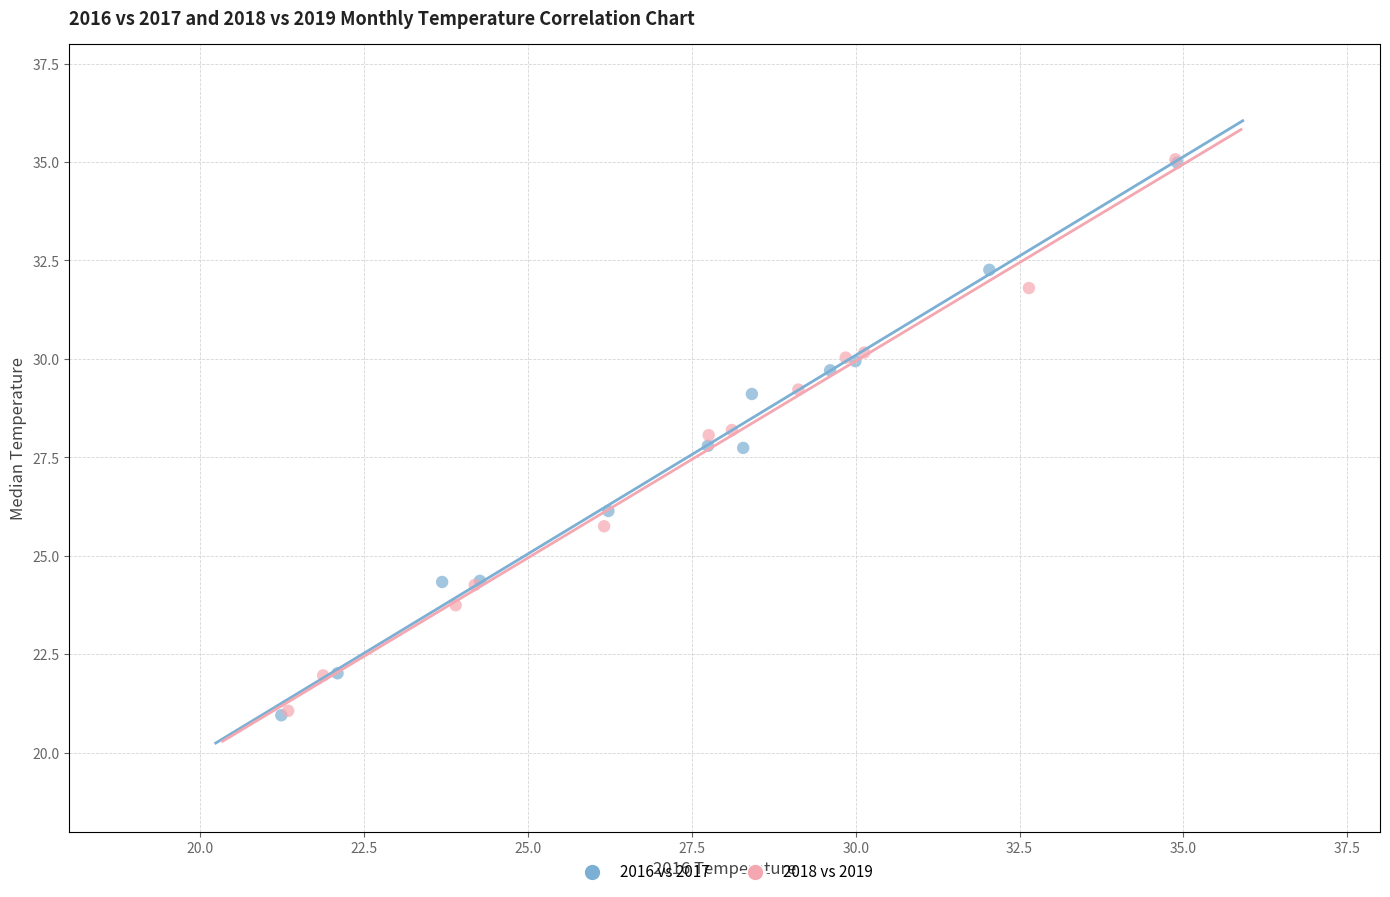

What are all the series names shown in the legend?

2016 vs 2017, 2018 vs 2019